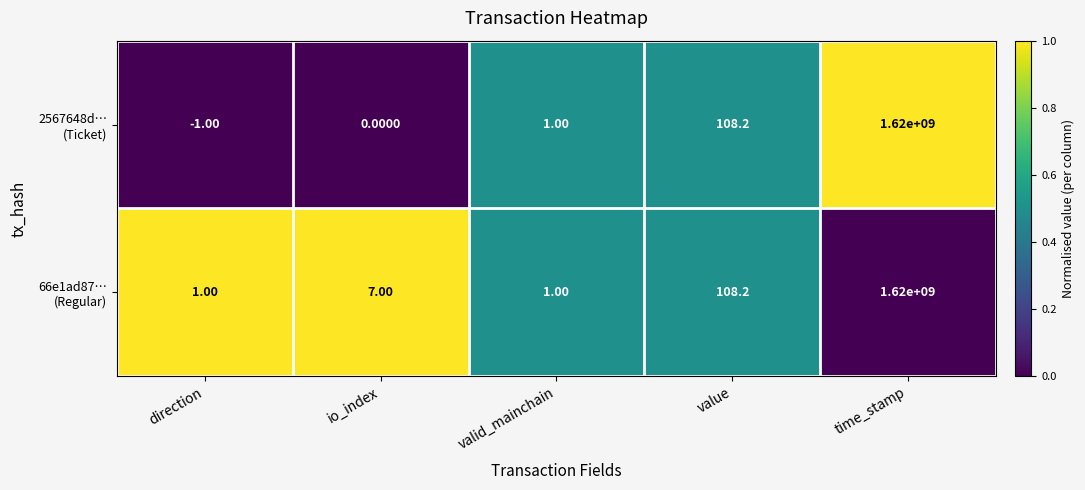

At which category is the sum across all series the highest?

time_stamp